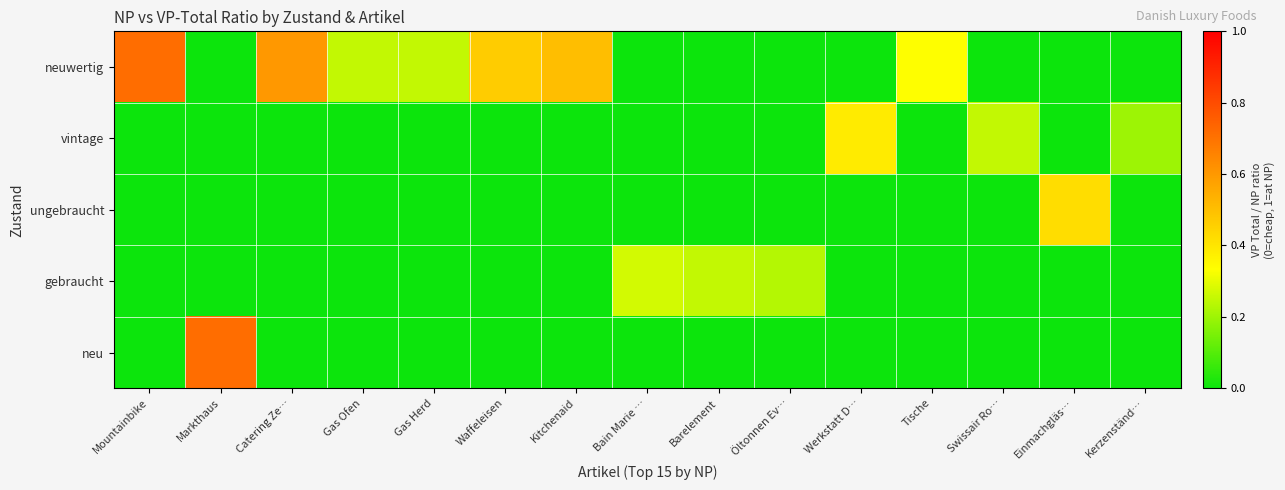

Reading right to left, transcribe all the data shown in this chart.

neuwertig: Kerzenständ…=0.0	Einmachgläs…=0.0	Swissair Ro…=0.0	Tische=0.3	Werkstatt D…=0.0	Öltonnen Ev…=0.0	Barelement=0.0	Bain Marie …=0.0	Kitchenaid=0.5	Waffeleisen=0.5	Gas Herd=0.2	Gas Ofen=0.2	Catering Ze…=0.6	Markthaus=0.0	Mountainbike=0.7
vintage: Kerzenständ…=0.2	Einmachgläs…=0.0	Swissair Ro…=0.2	Tische=0.0	Werkstatt D…=0.4	Öltonnen Ev…=0.0	Barelement=0.0	Bain Marie …=0.0	Kitchenaid=0.0	Waffeleisen=0.0	Gas Herd=0.0	Gas Ofen=0.0	Catering Ze…=0.0	Markthaus=0.0	Mountainbike=0.0
ungebraucht: Kerzenständ…=0.0	Einmachgläs…=0.4	Swissair Ro…=0.0	Tische=0.0	Werkstatt D…=0.0	Öltonnen Ev…=0.0	Barelement=0.0	Bain Marie …=0.0	Kitchenaid=0.0	Waffeleisen=0.0	Gas Herd=0.0	Gas Ofen=0.0	Catering Ze…=0.0	Markthaus=0.0	Mountainbike=0.0
gebraucht: Kerzenständ…=0.0	Einmachgläs…=0.0	Swissair Ro…=0.0	Tische=0.0	Werkstatt D…=0.0	Öltonnen Ev…=0.2	Barelement=0.2	Bain Marie …=0.3	Kitchenaid=0.0	Waffeleisen=0.0	Gas Herd=0.0	Gas Ofen=0.0	Catering Ze…=0.0	Markthaus=0.0	Mountainbike=0.0
neu: Kerzenständ…=0.0	Einmachgläs…=0.0	Swissair Ro…=0.0	Tische=0.0	Werkstatt D…=0.0	Öltonnen Ev…=0.0	Barelement=0.0	Bain Marie …=0.0	Kitchenaid=0.0	Waffeleisen=0.0	Gas Herd=0.0	Gas Ofen=0.0	Catering Ze…=0.0	Markthaus=0.7	Mountainbike=0.0